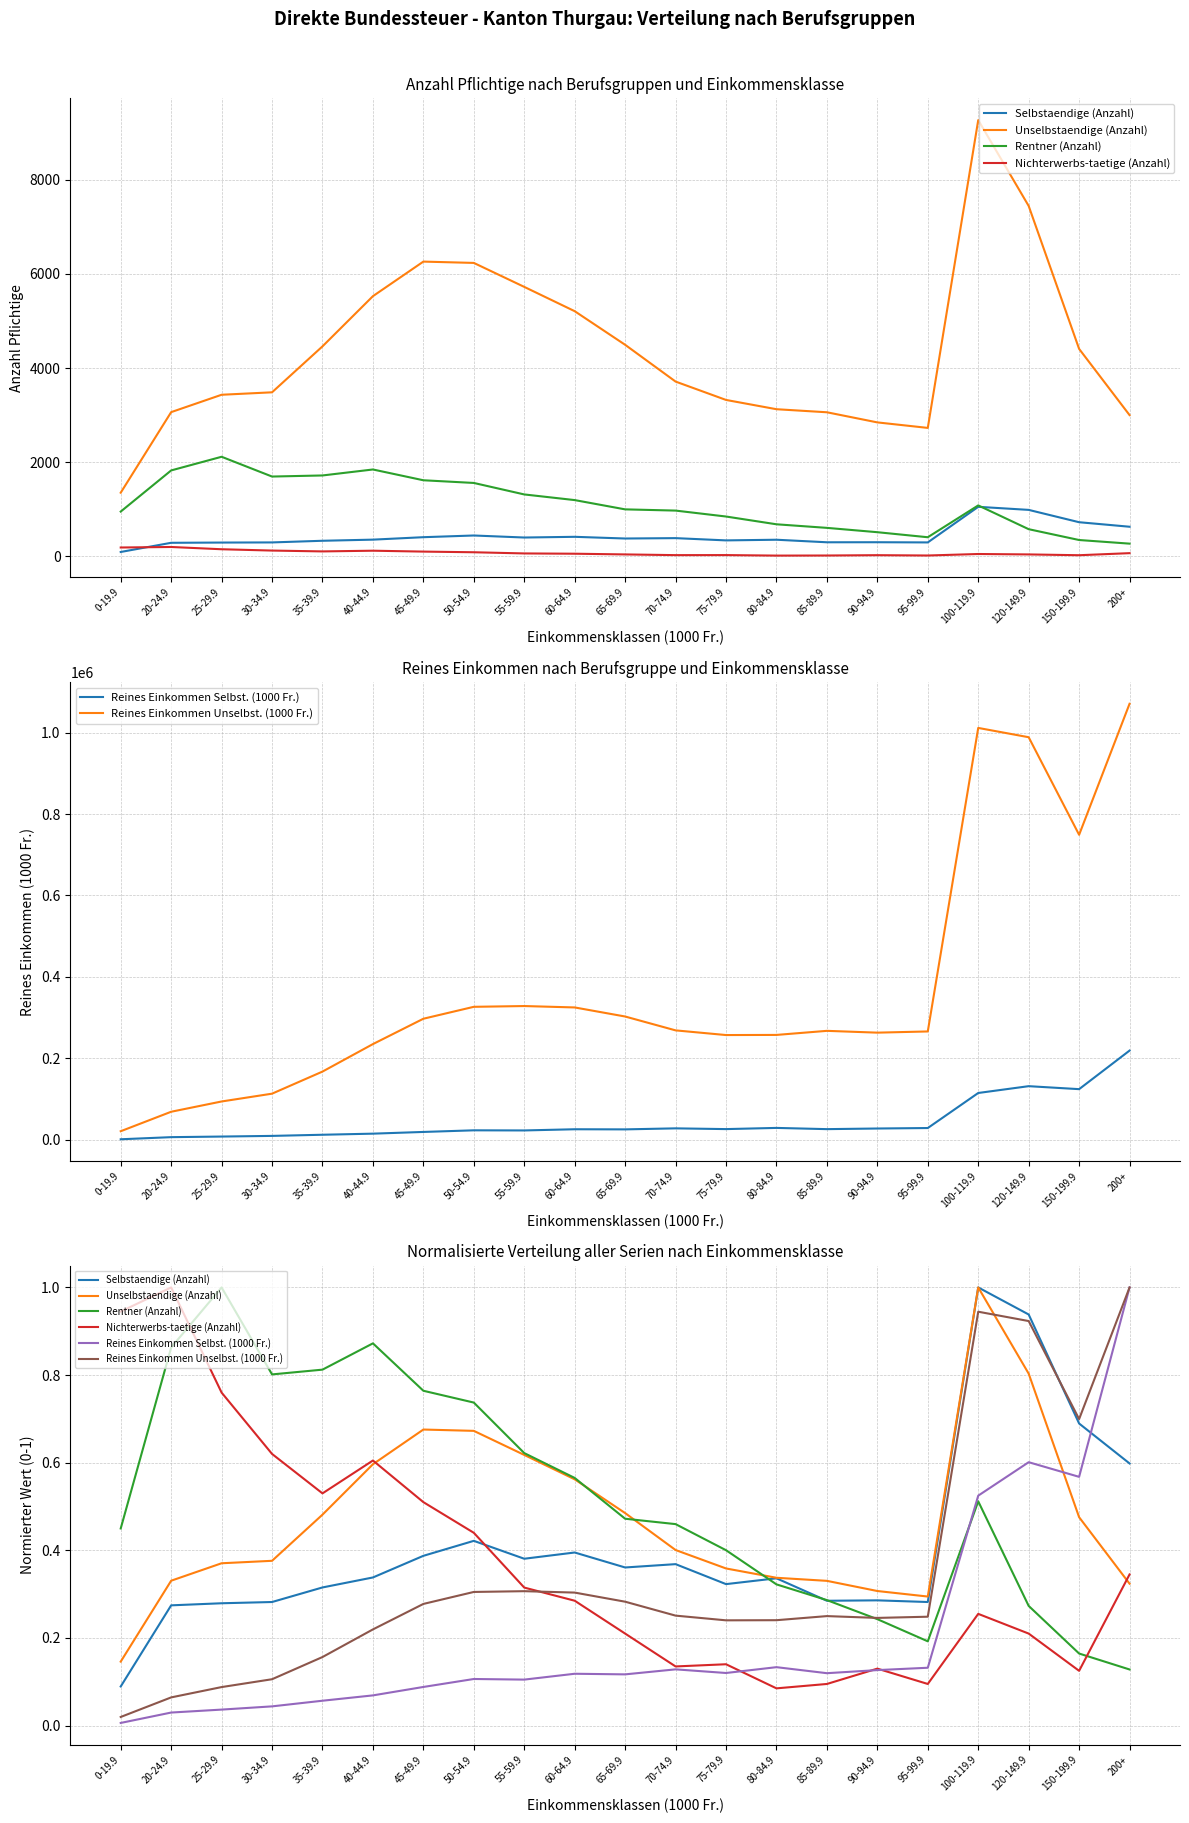

Is this an area chart (filled region under the line)?

No